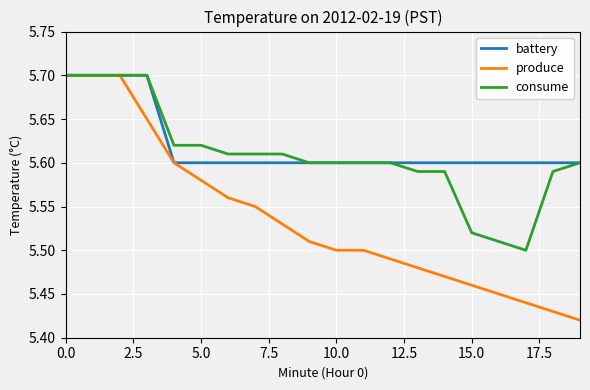

Which series has the widest spread of values?

produce